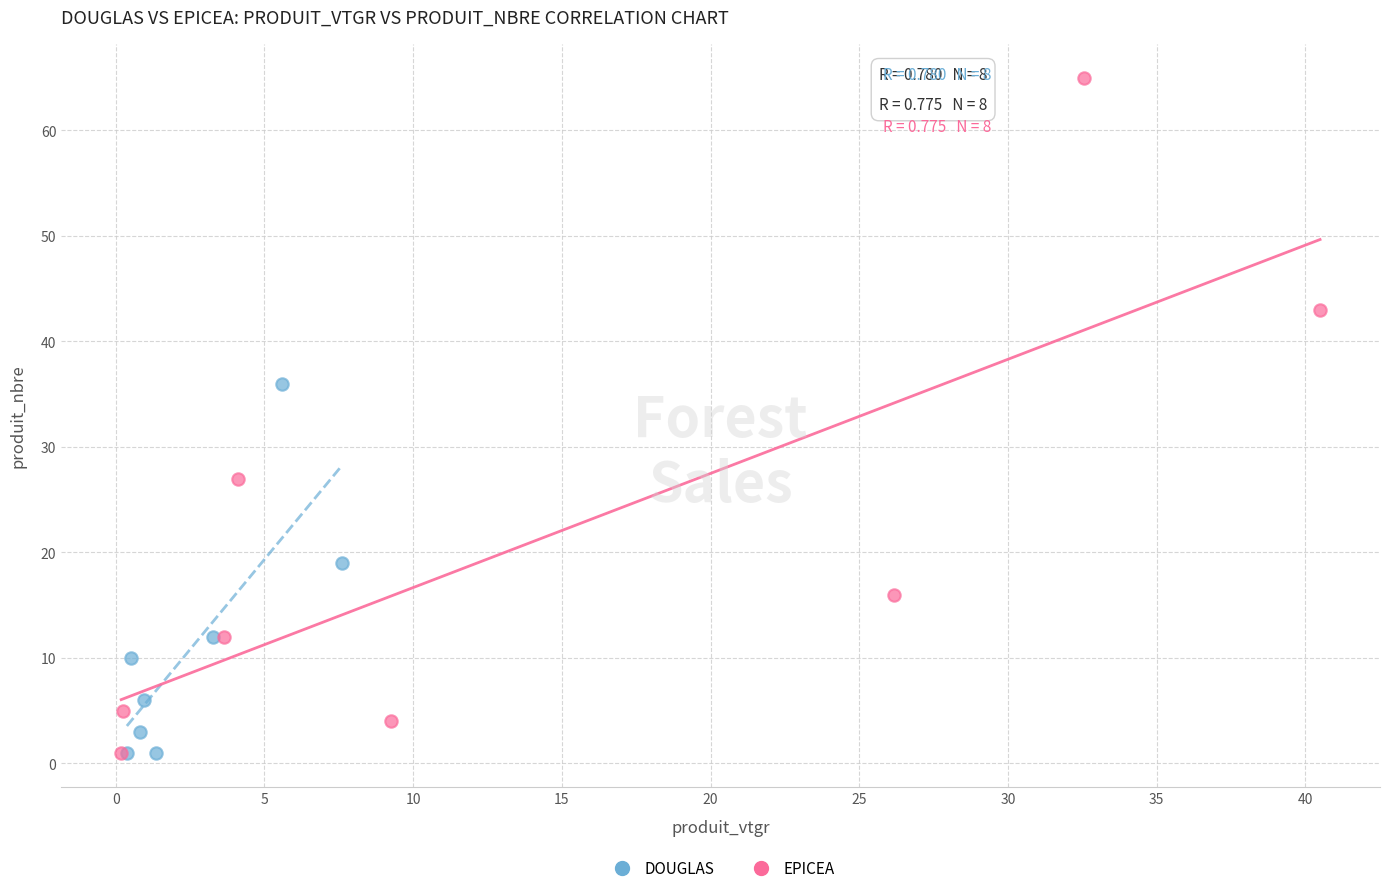

Which series reaches the maximum Y coordinate?

EPICEA